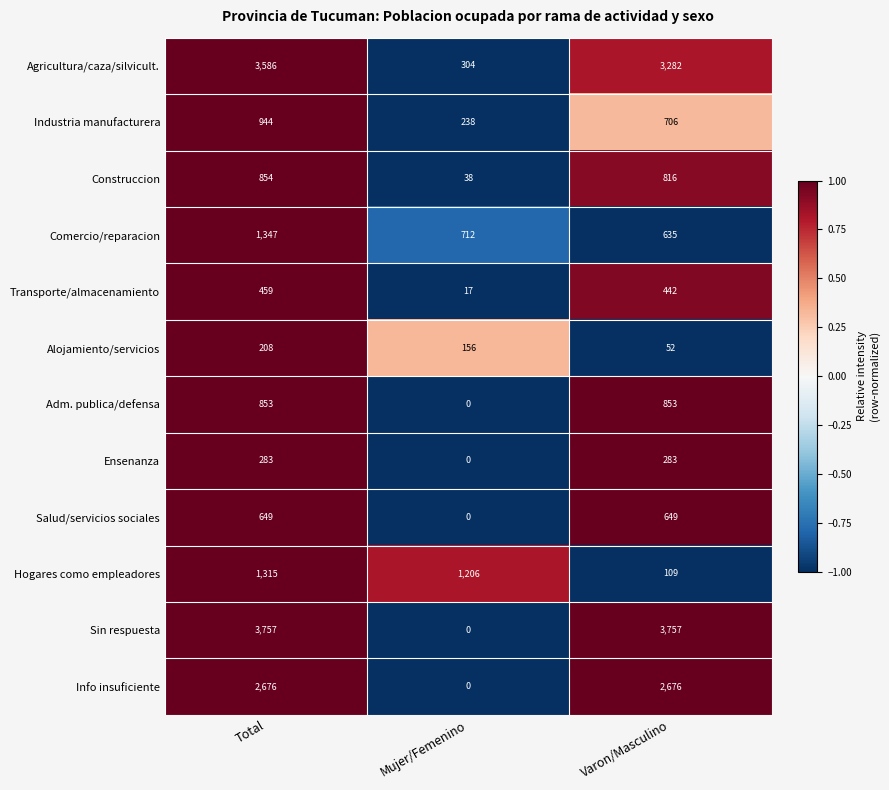

What is the sum of all Sin respuesta values?

7514